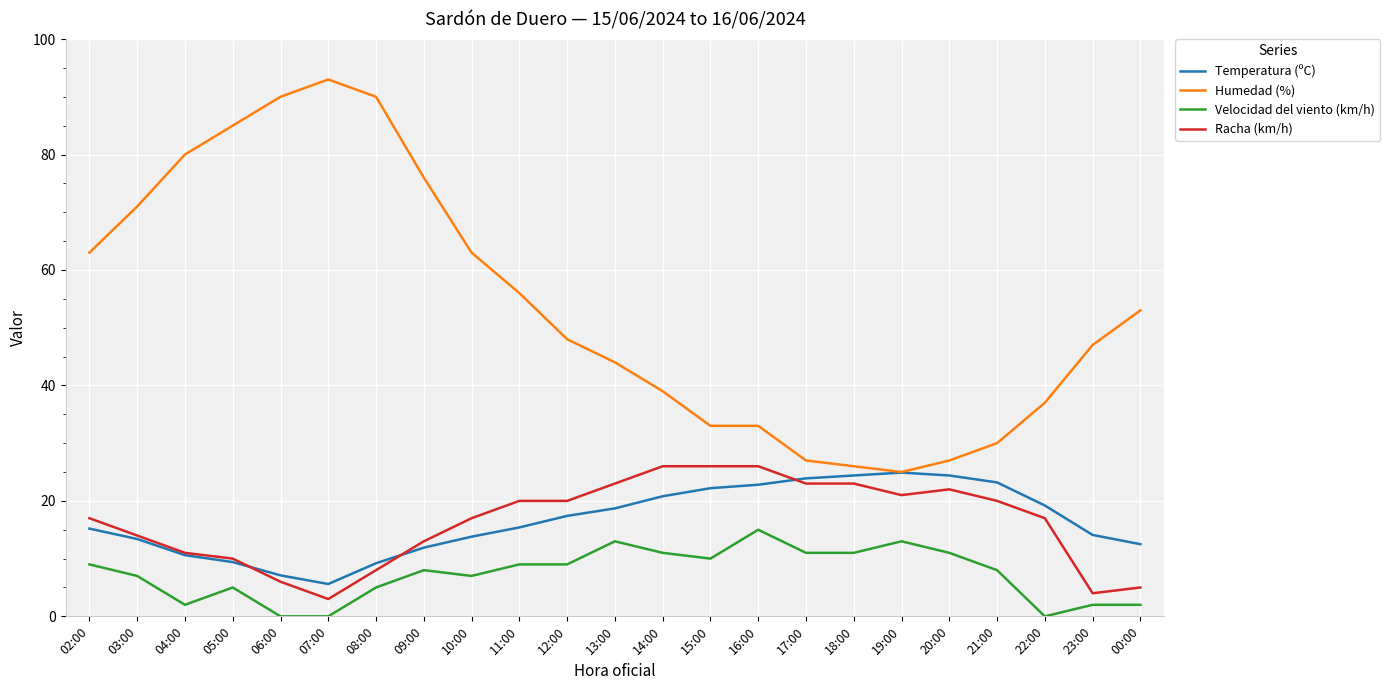

At which label does Racha (km/h) reach its minimum?

07:00